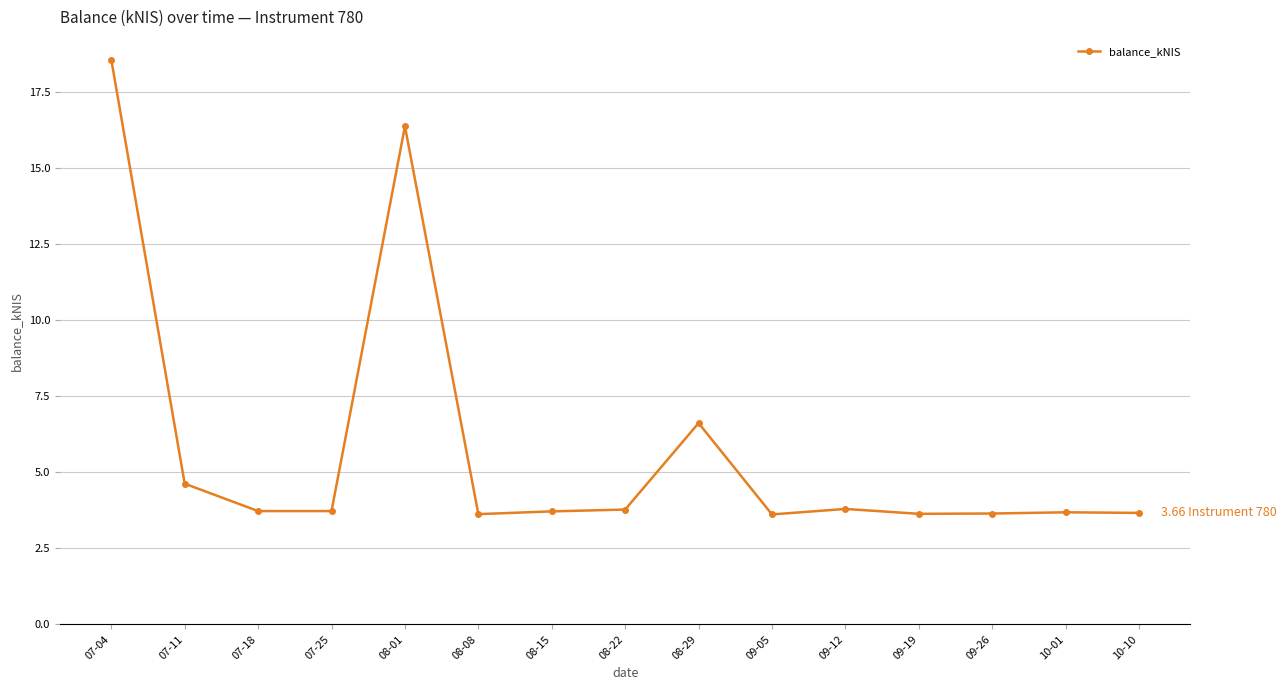

Does the chart have visible grid lines?

Yes